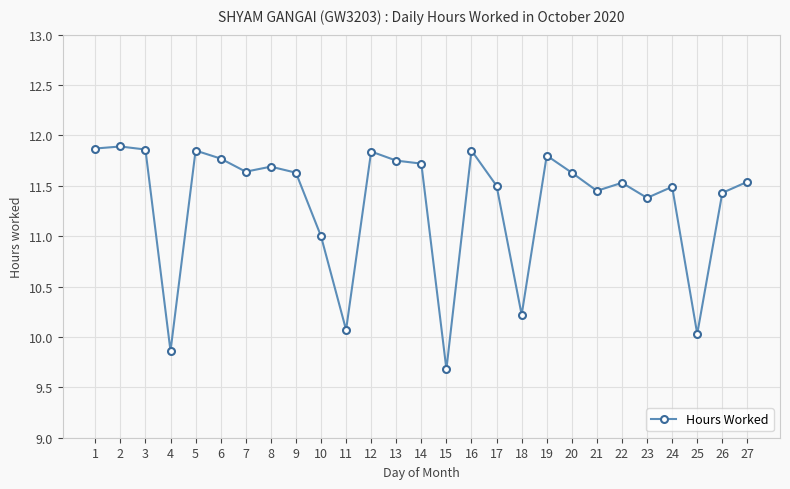

How many lines are shown in the chart?

1